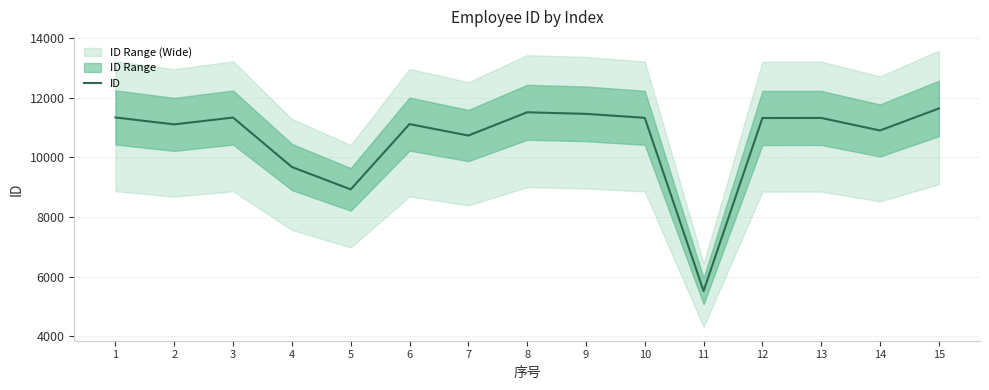

True or false: there are more than 1 points higher than both neighbors.

True